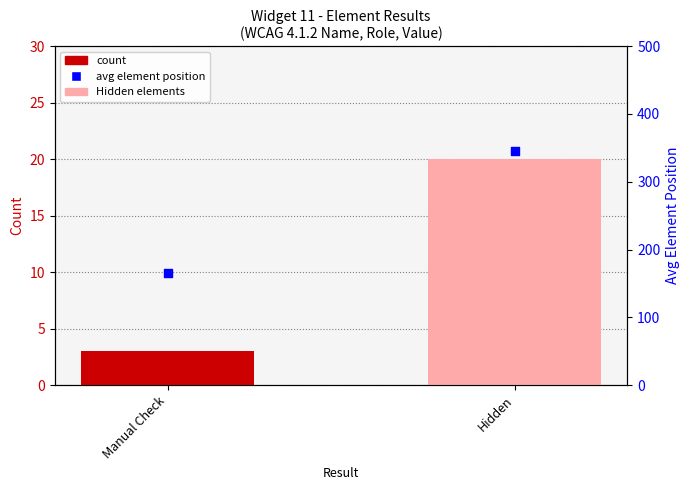

What is the total value across all series at Manual Check?

168.3